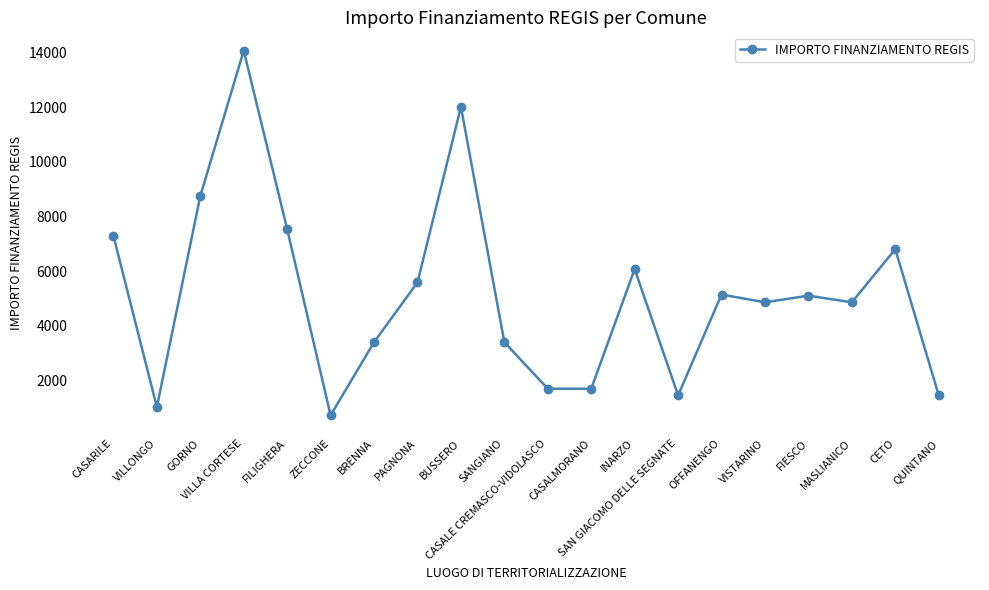

What is the difference between the second highest and second lowest values?

10976